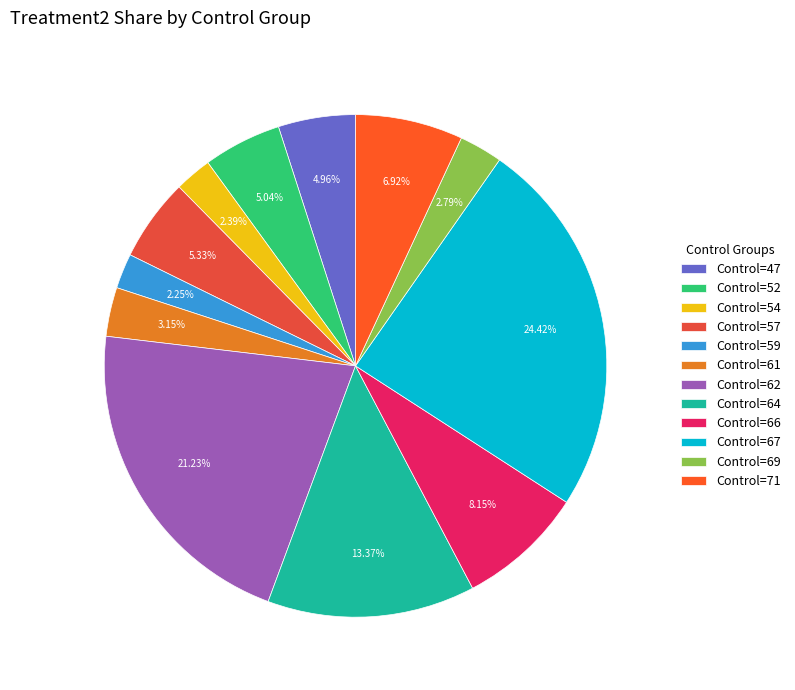

Is there a majority slice in this chart?

No